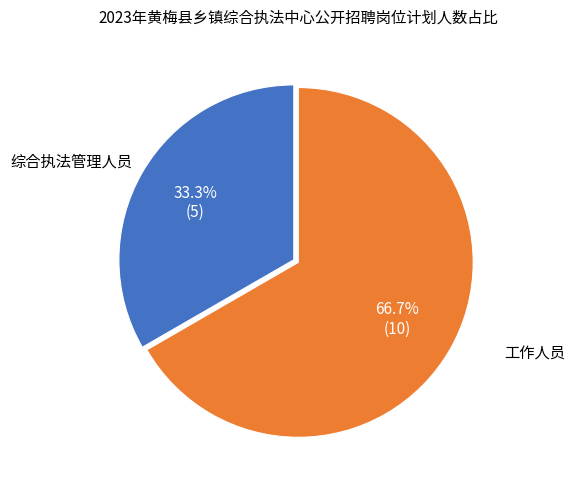

Is there any slice that represents more than half of the pie?

Yes